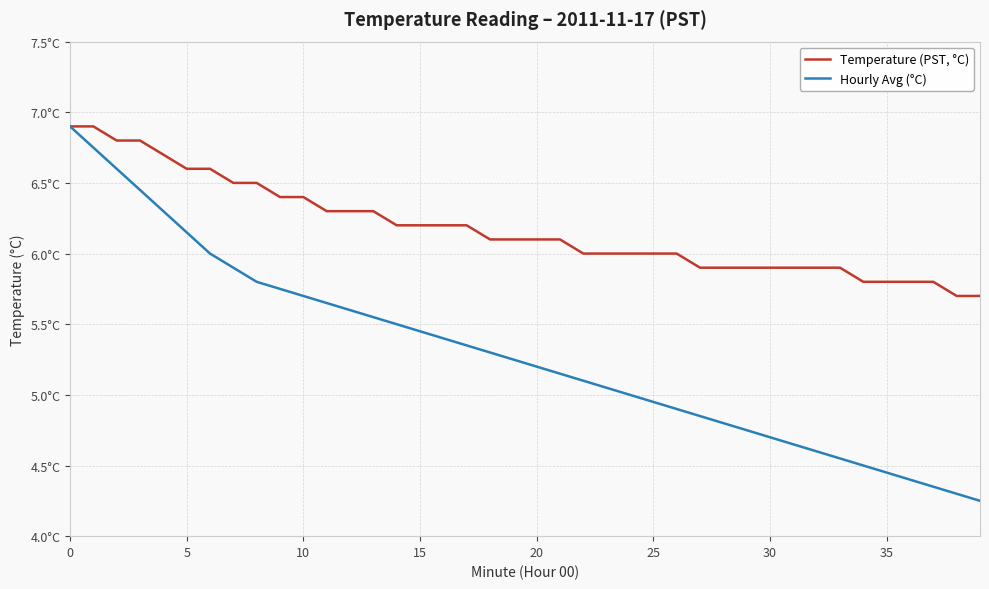

Does the chart display data point markers on the line(s)?

No